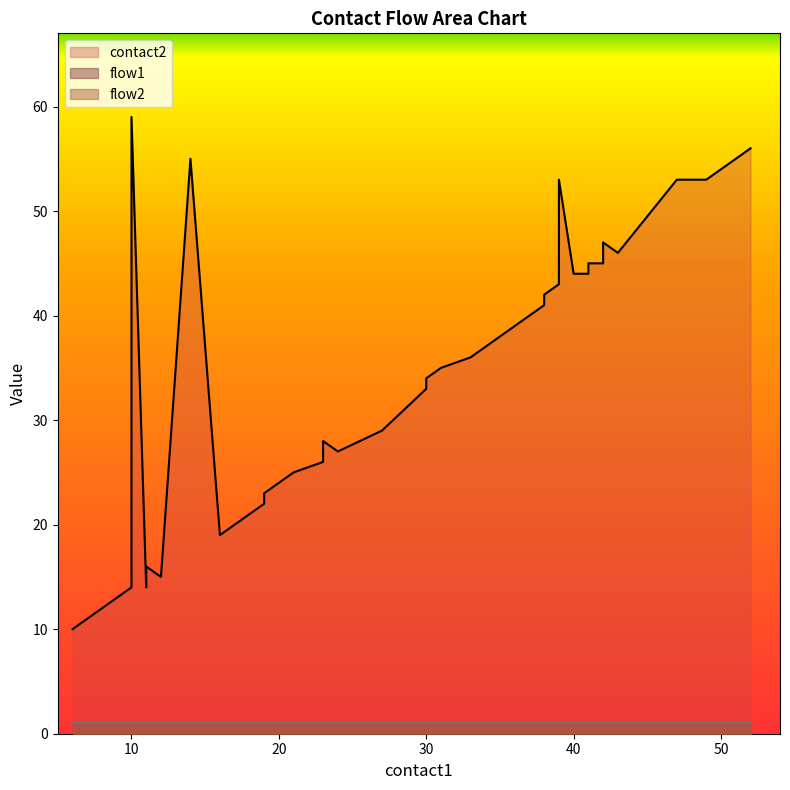

What is the value of the flow2 point at the 10th from the left?

1